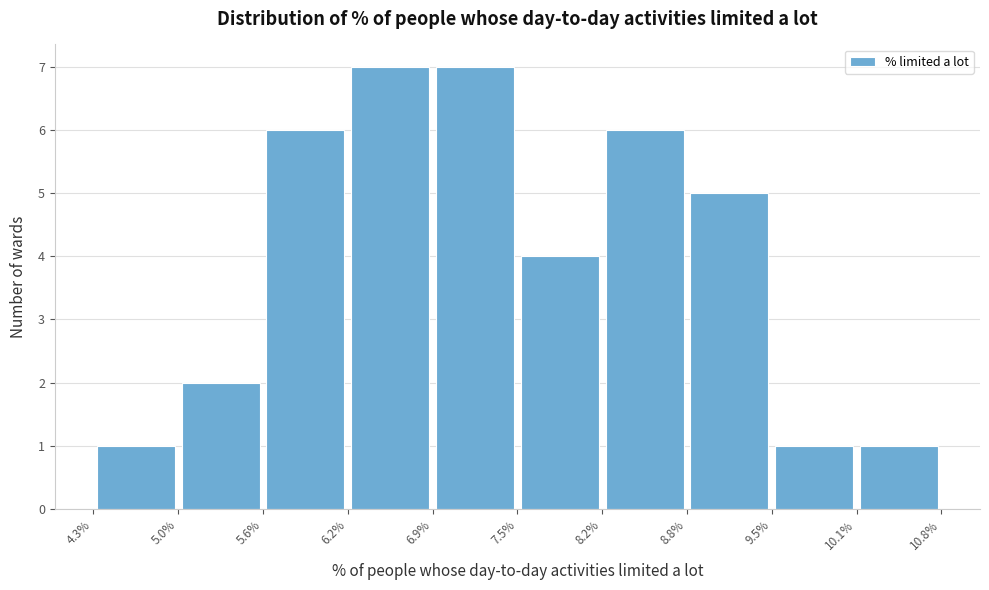

Reading left to right, list every bar in this chart as the range it spans on the x-axis followed by its height. The values are not printed on the chart, so give them approximately, as read against the axis.

4.3% to 5.0%: 1
5.0% to 5.6%: 2
5.6% to 6.2%: 6
6.2% to 6.9%: 7
6.9% to 7.5%: 7
7.5% to 8.2%: 4
8.2% to 8.8%: 6
8.8% to 9.5%: 5
9.5% to 10.1%: 1
10.1% to 10.8%: 1